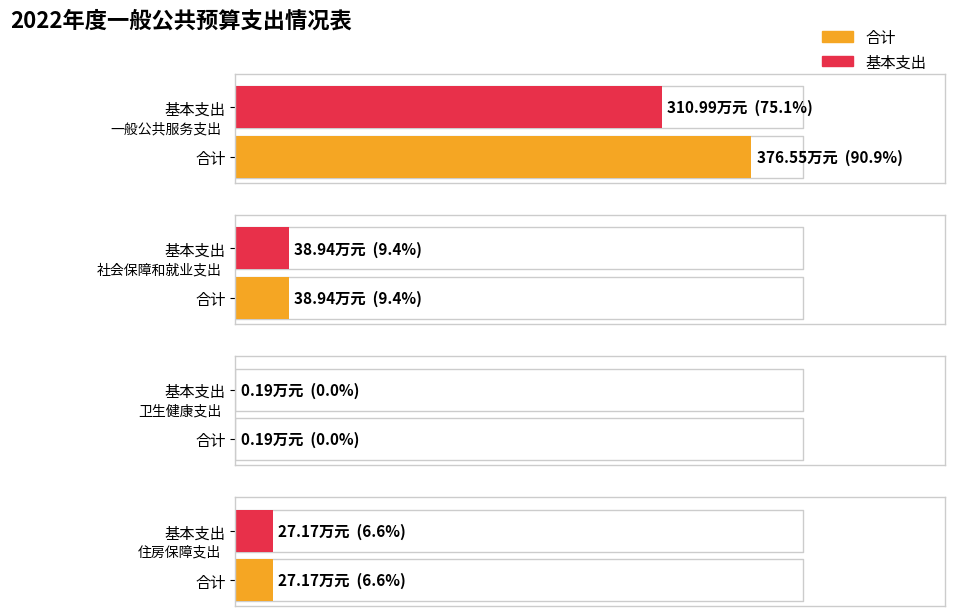

How many values in the 基本支出 series exceed 38?

2